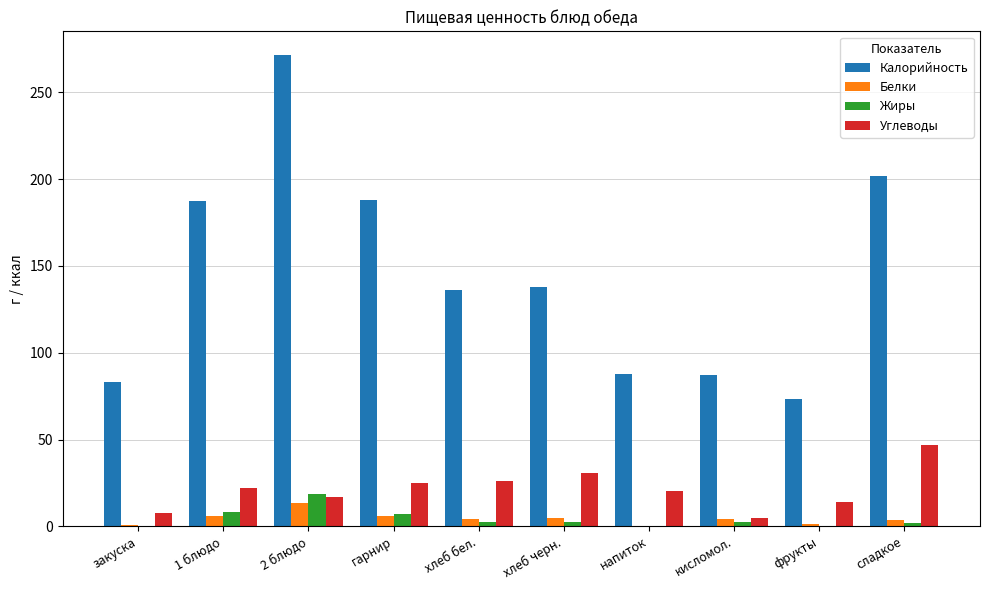

Which label corresponds to the largest value in the chart?

2 блюдо